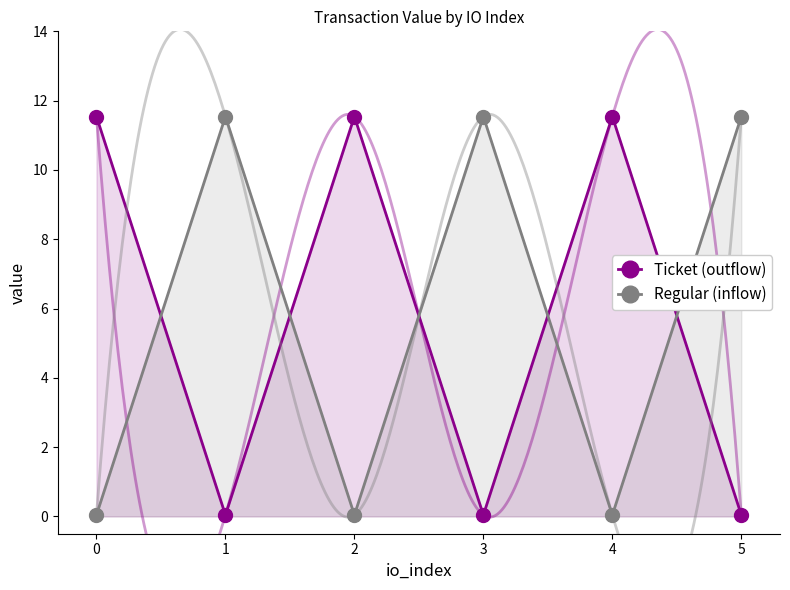

At how many categories does at least one series exceed 10?

6